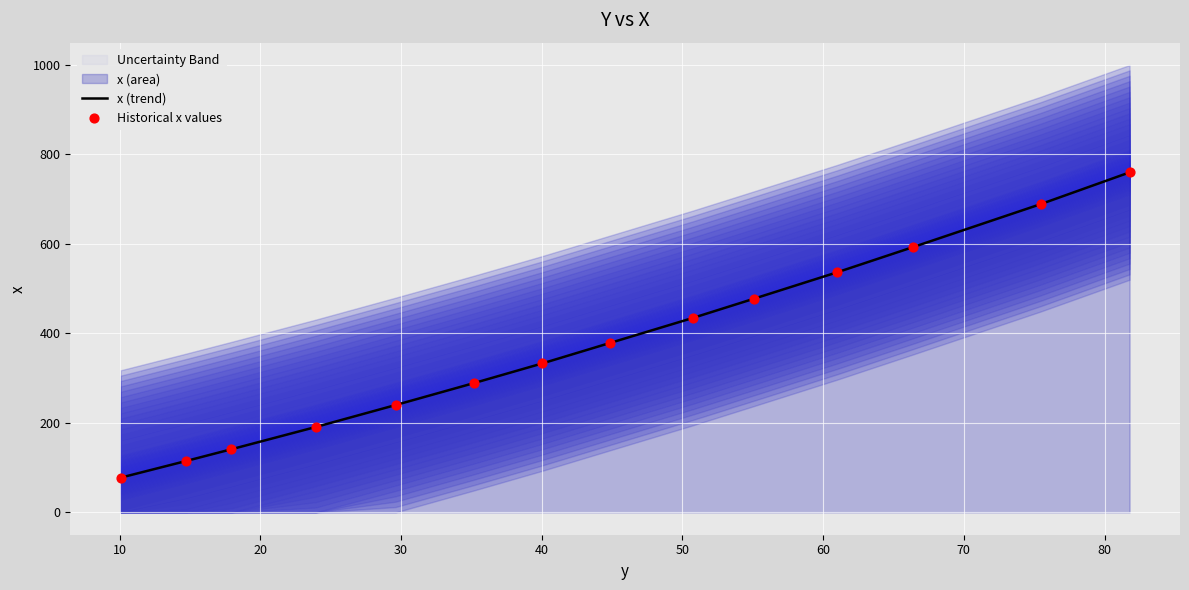

What is the lowest value of the x (trend) series?

77.6